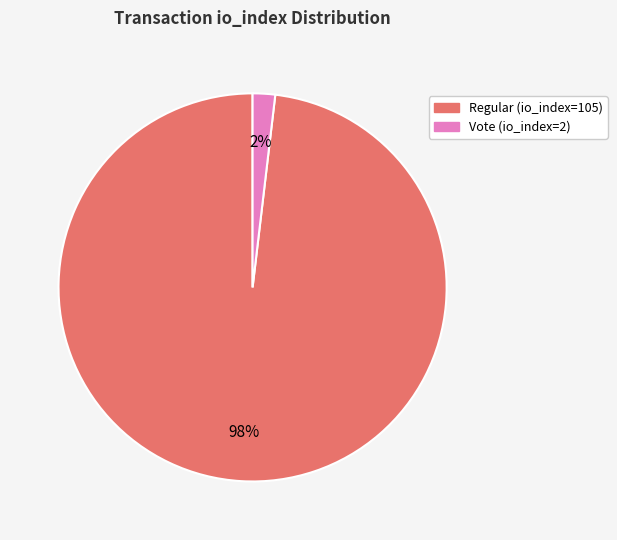

Is there any slice that represents more than half of the pie?

Yes